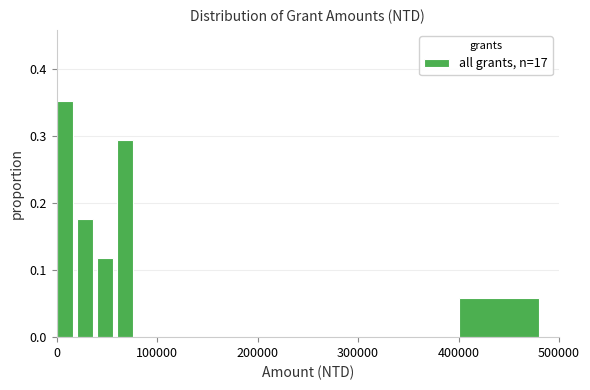

Read against the x-axis, roughly where is the centre of the tallest bar?

10000